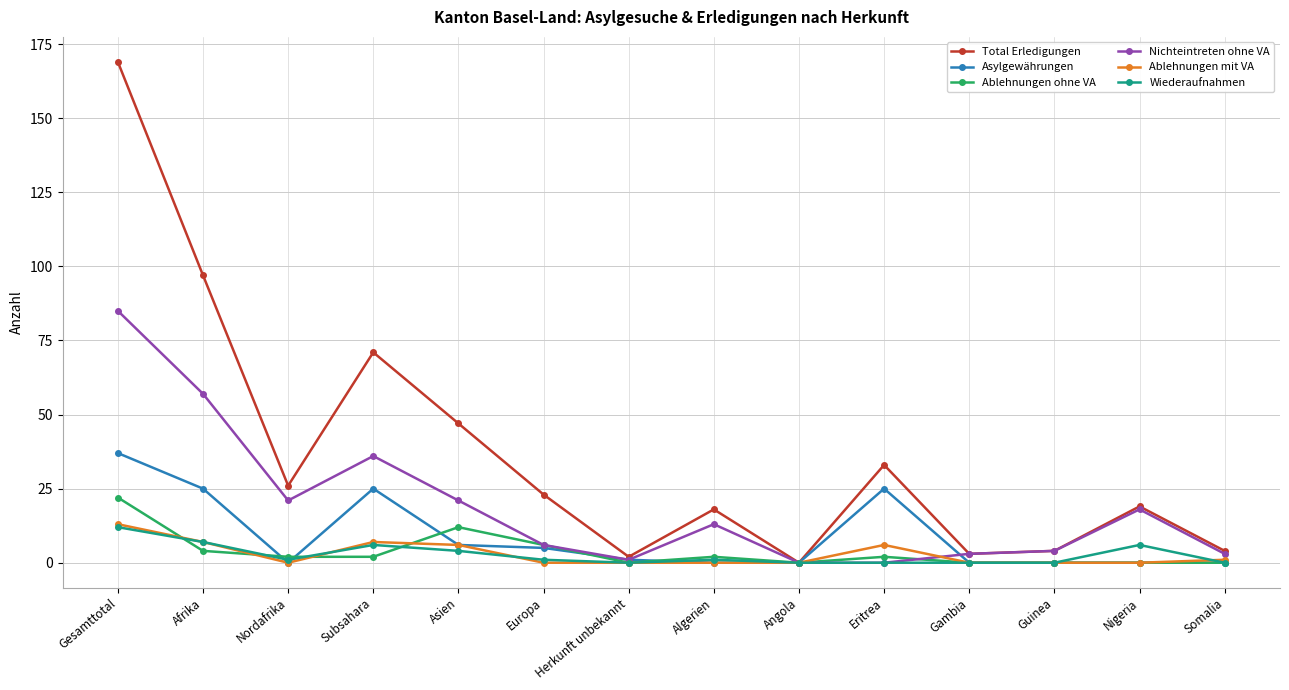

Where is the first local maximum for Ablehnungen ohne VA?

Asien